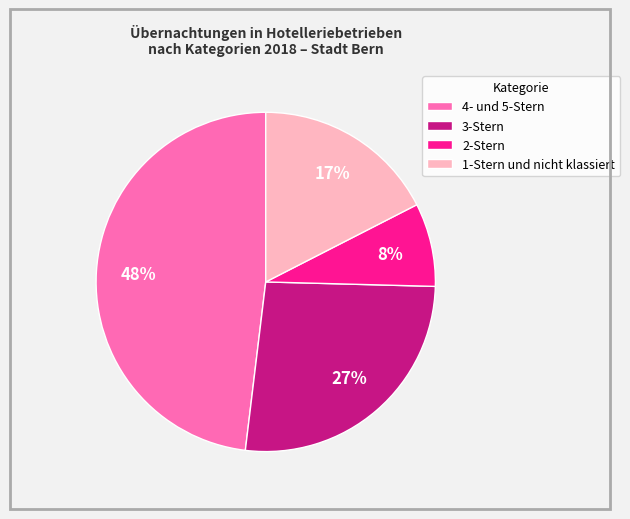

Is the sum of 4- und 5-Stern and 3-Stern greater than half?

Yes